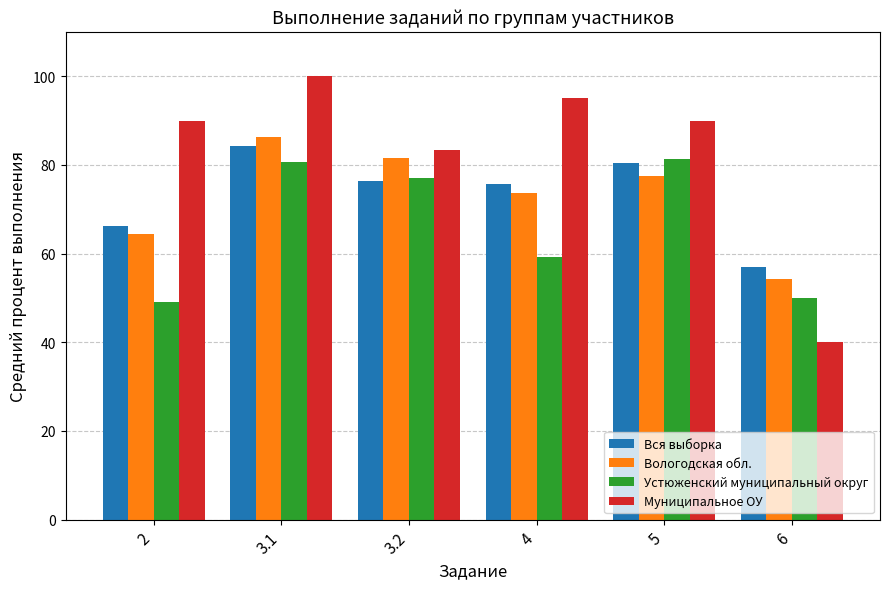

Which series has the widest spread of values?

Муниципальное ОУ